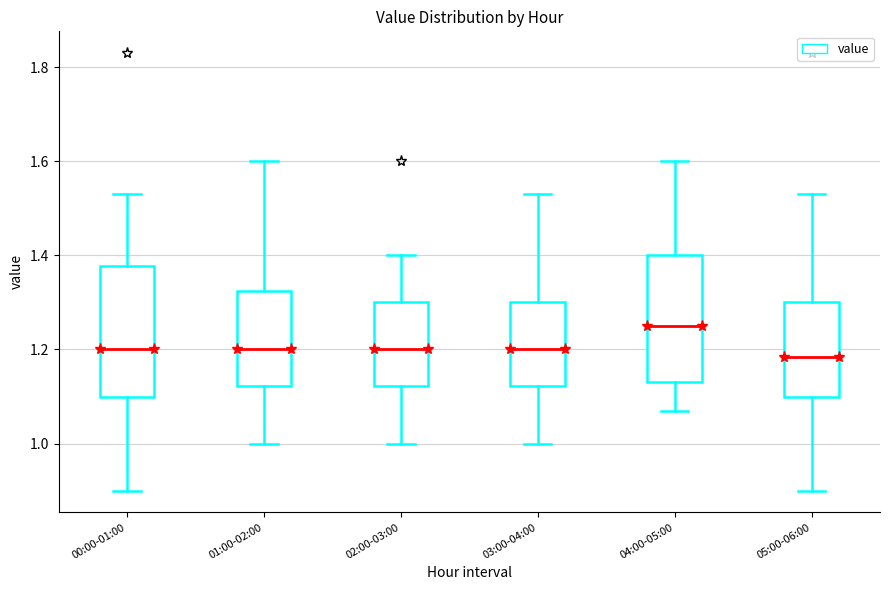

Where does the median line of the box for 05:00-06:00 sit on the y-axis? The values are not printed on the chart, so give them approximately, as read against the axis.

1.18